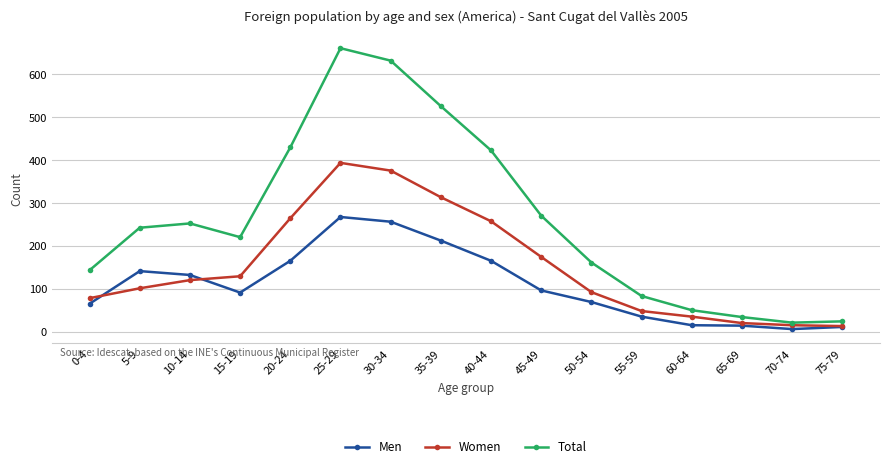

Is the value of Total at 0-4 greater than the value of Women at 25-29?

No